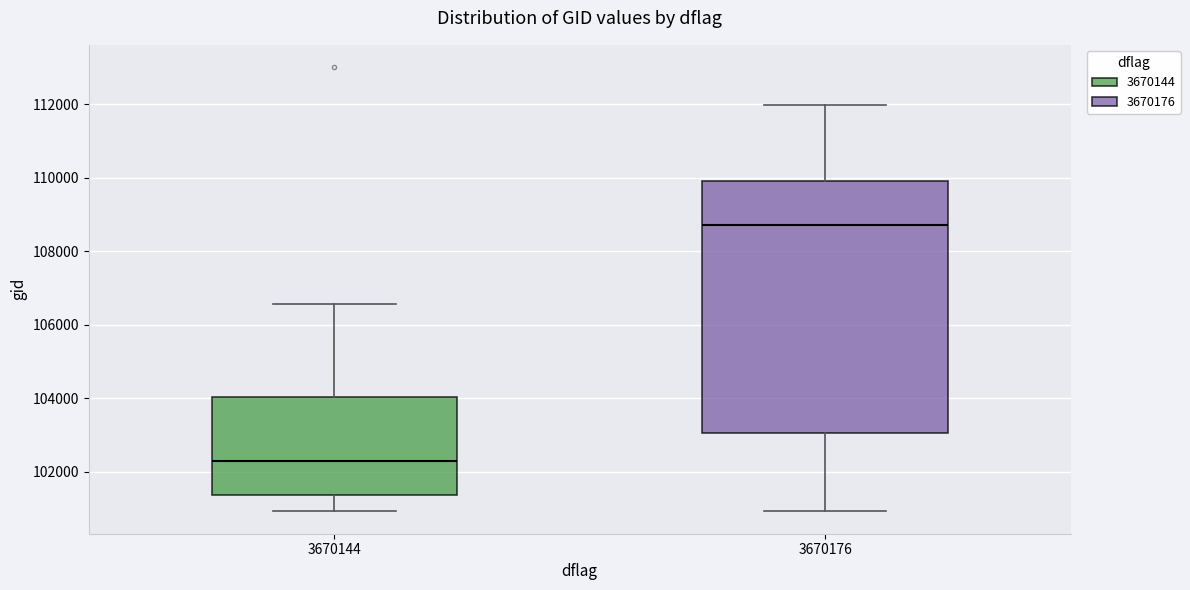

Where does the lower whisker of the box at x = 3670176 end on the y-axis? The values are not printed on the chart, so give them approximately, as read against the axis.

101000